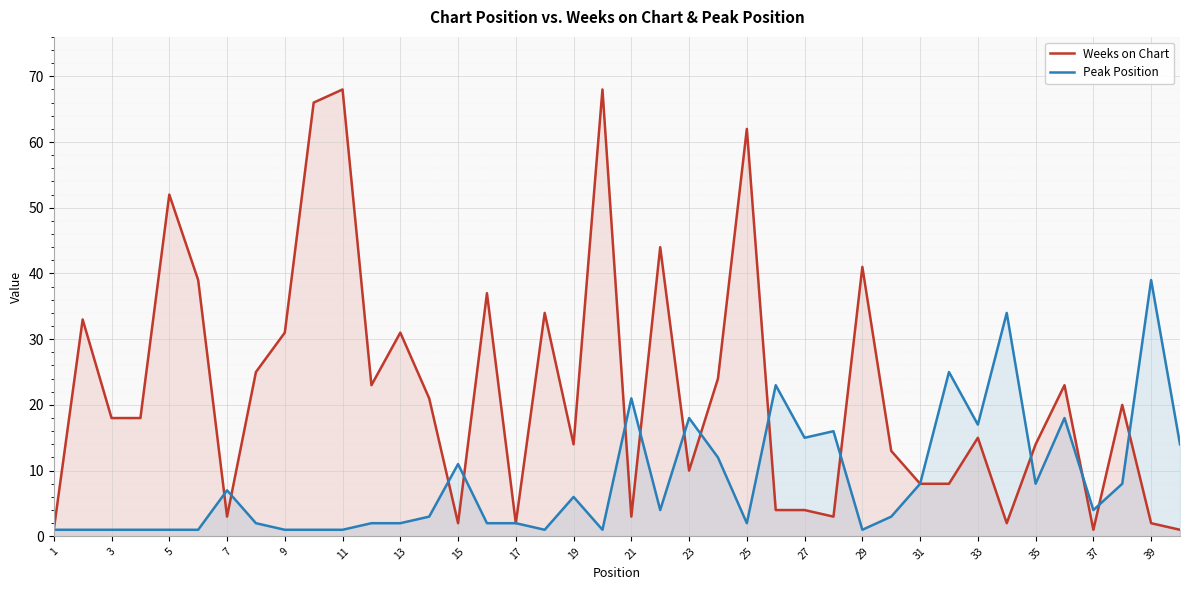

List the series in order of their overall mean, lowest first.

Peak Position, Weeks on Chart